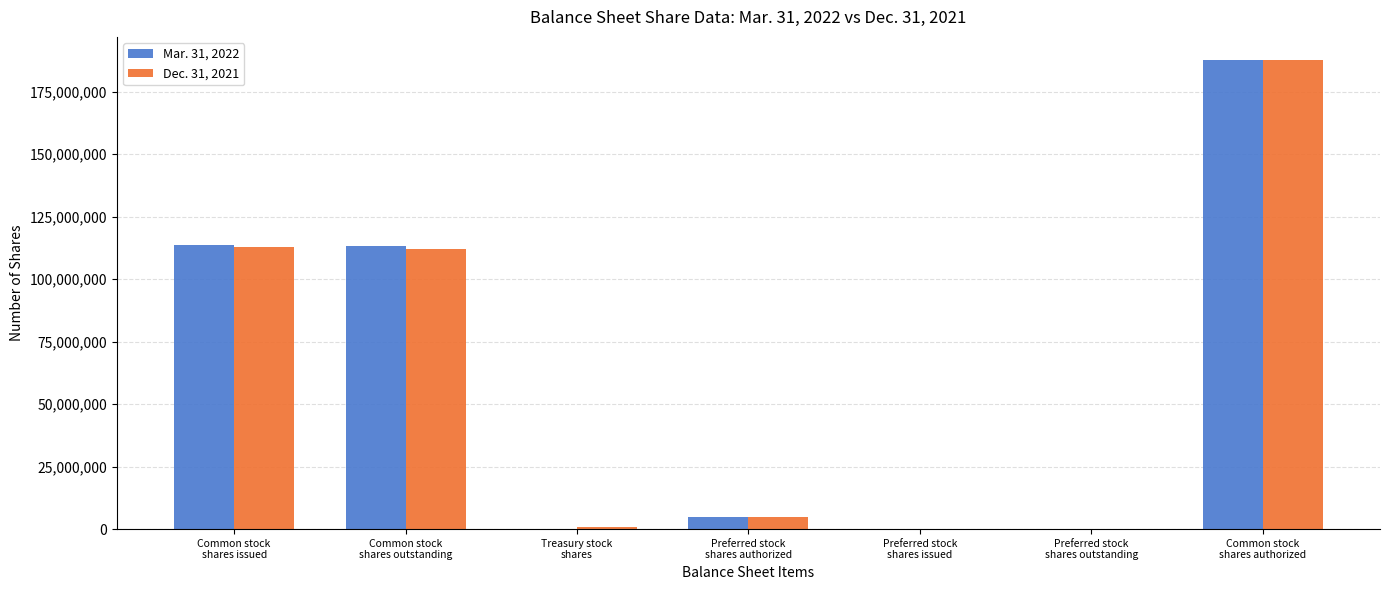

What is the greatest value displayed?

187500000